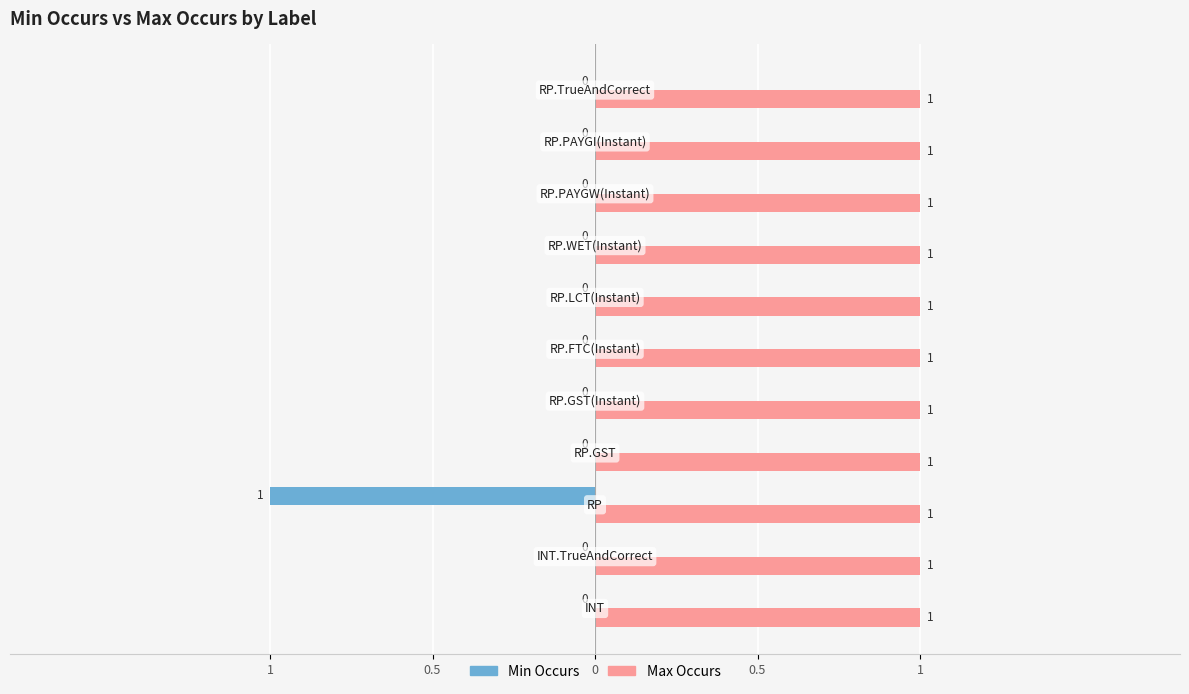

Which series has the largest range (max minus min)?

Min Occurs